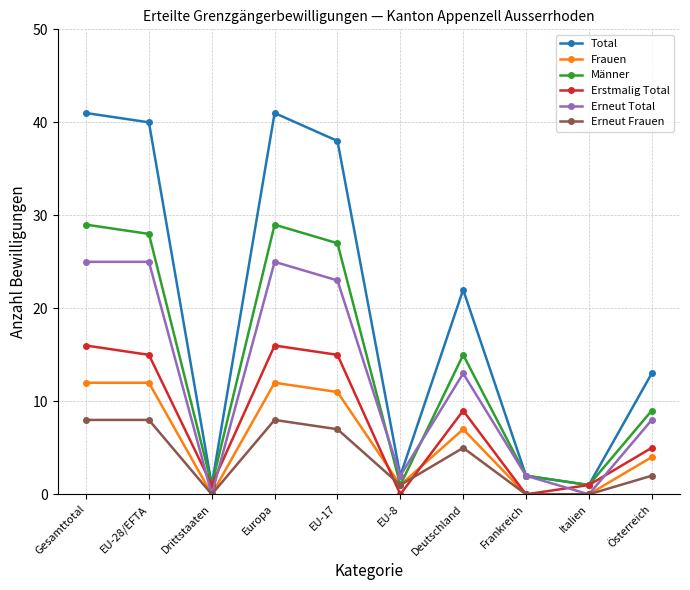

What is the difference between the highest and lowest values at Österreich?

11